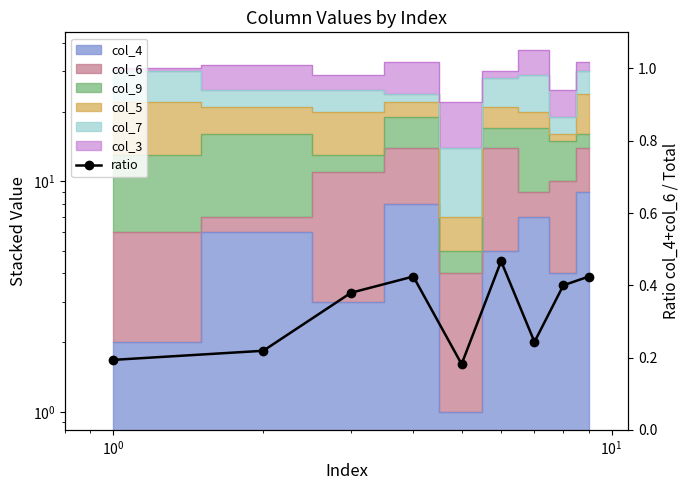

Reading right to left, what are all the values shown in this chart?

0.4	0.4	0.2	0.5	0.2	0.4	0.4	0.2	0.2